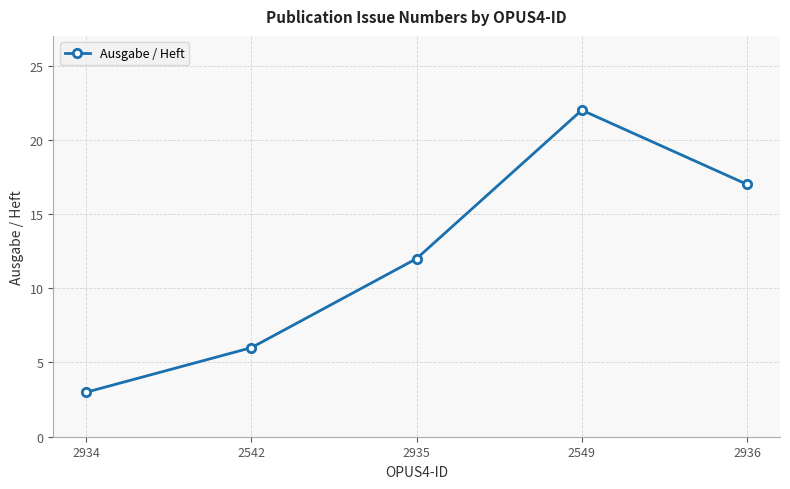

Is it true that the value at 2936 is 17?

True